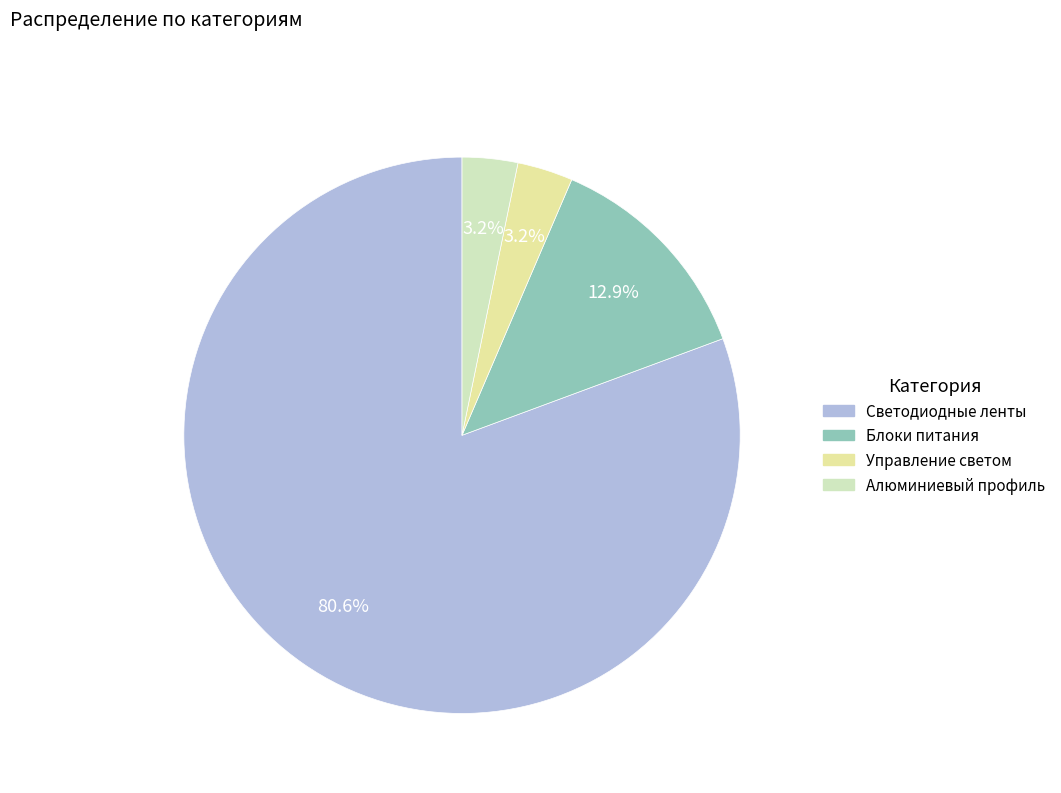

Is there a majority slice in this chart?

Yes